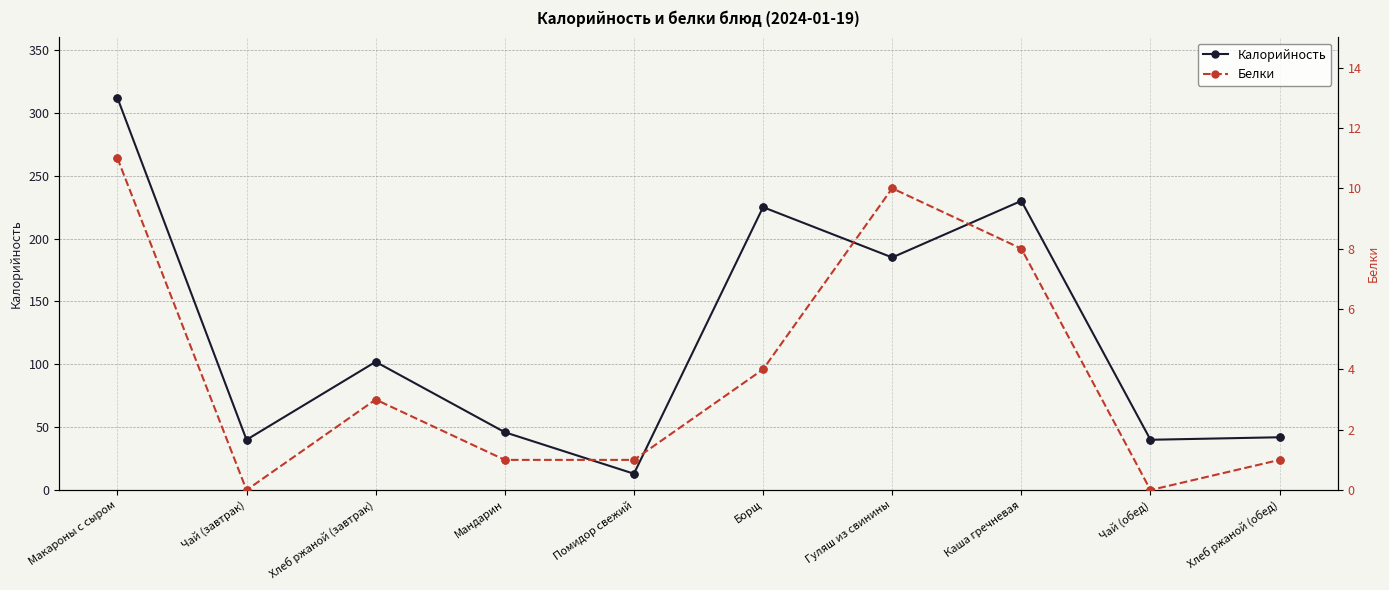

At Помидор свежий, list the series in order from smallest to largest.

Белки, Калорийность